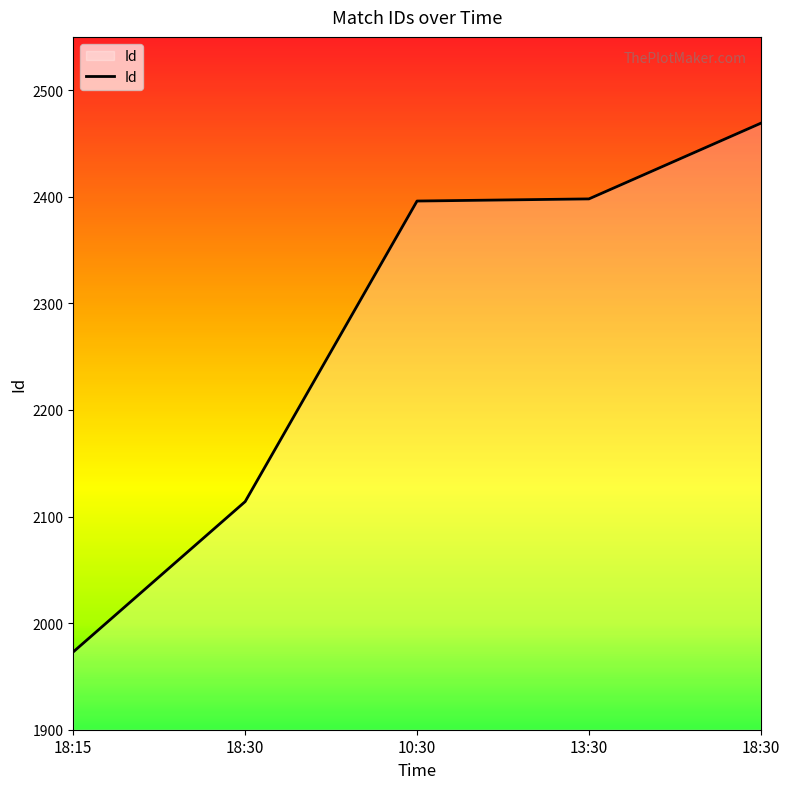

How many values are below 2396?

2